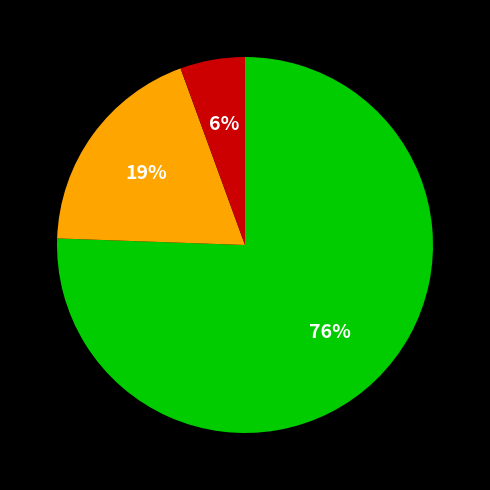

To the nearest percent, what is the average slice percentage?

33%